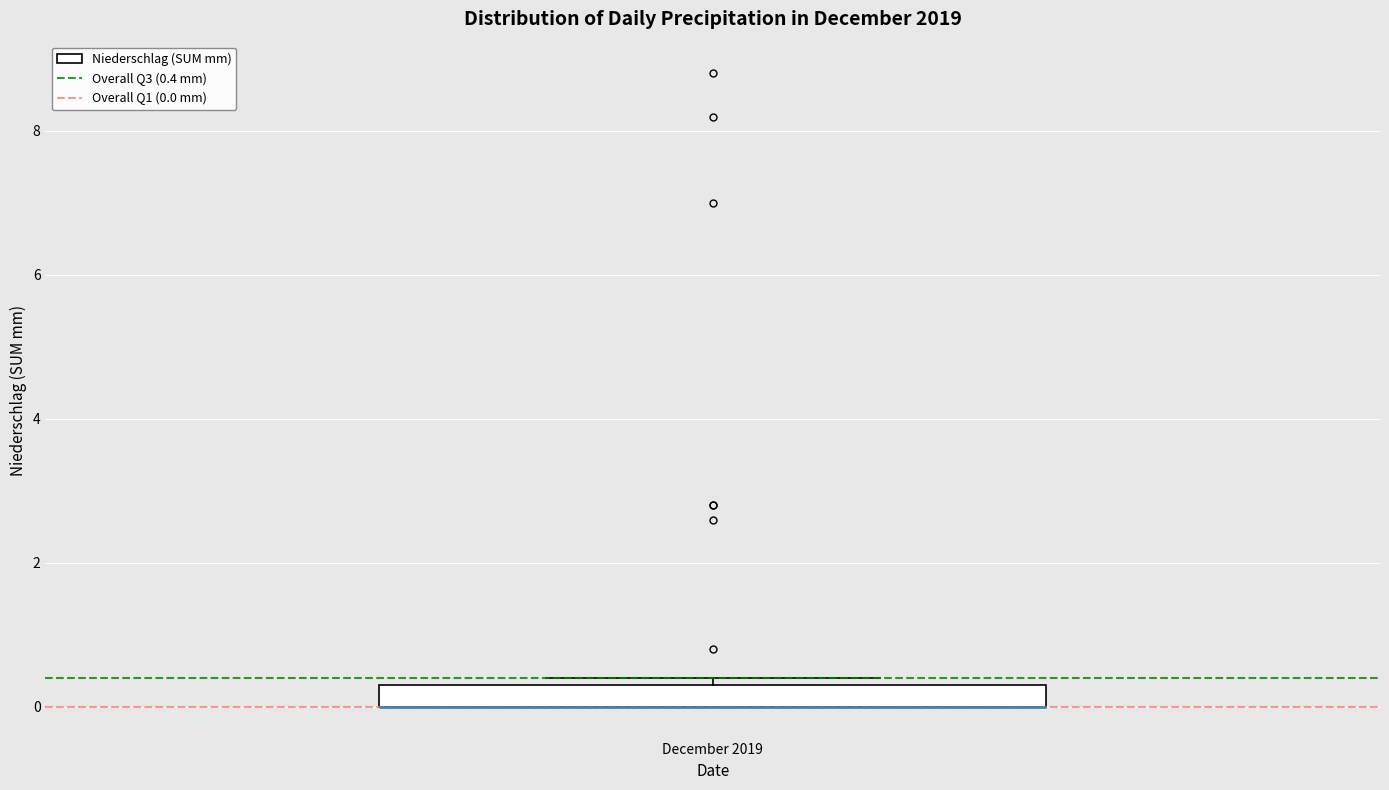

Where is the lower edge of the box for December 2019 on the y-axis? The values are not printed on the chart, so give them approximately, as read against the axis.

0.0